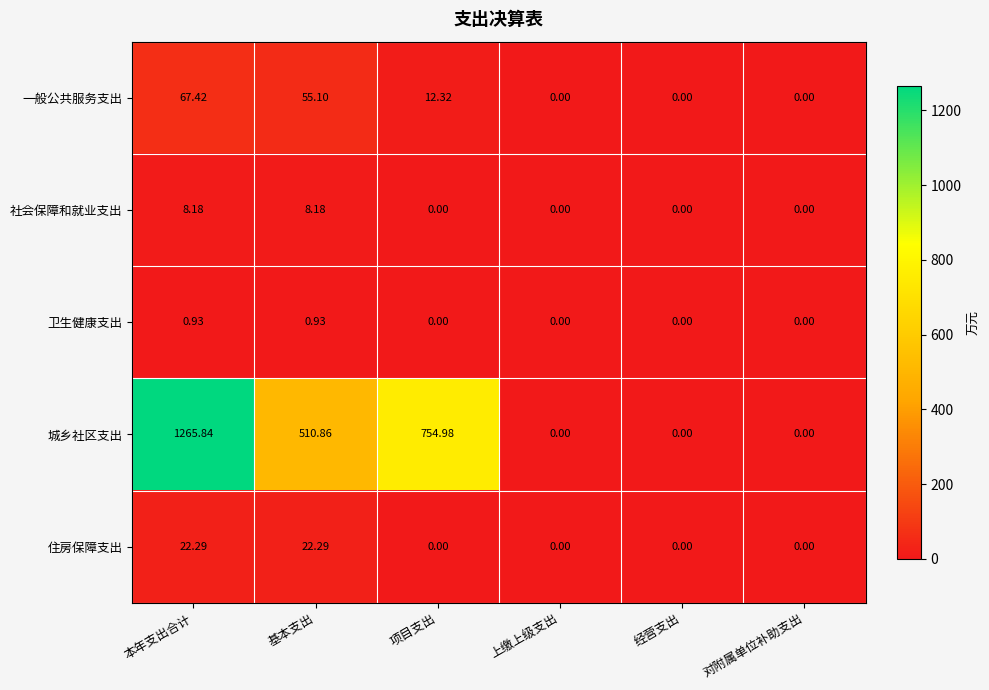

How many positive values does the 一般公共服务支出 series have?

3